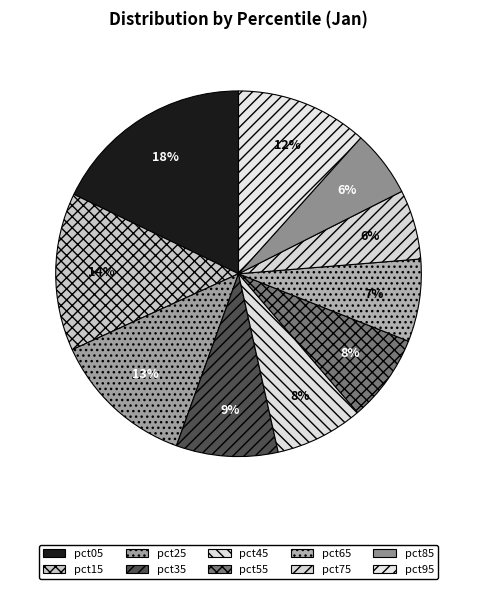

Does any single category account for the majority?

No